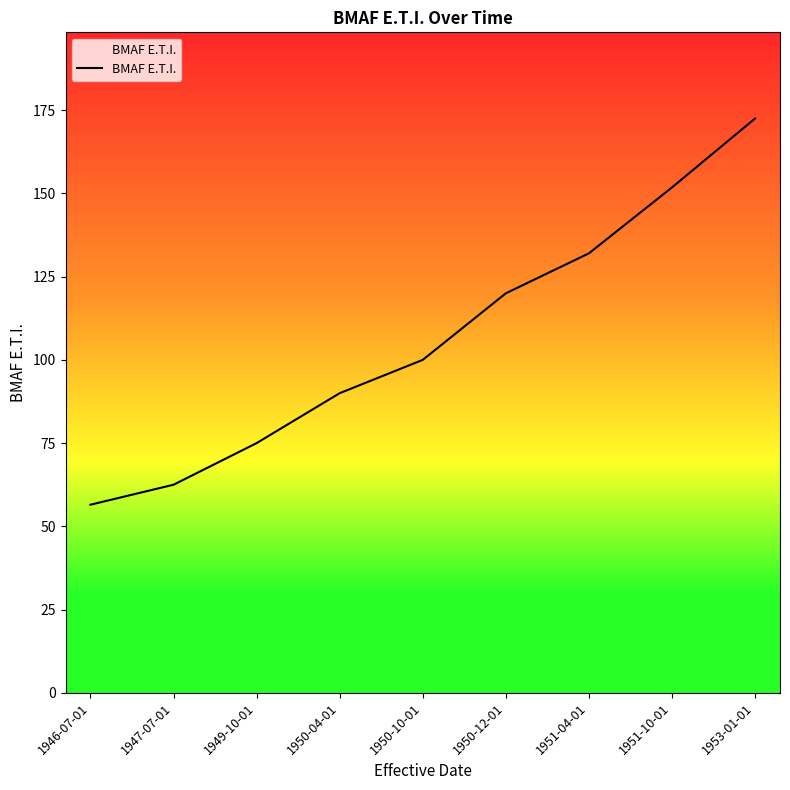

What is the maximum value shown in the chart?

172.5